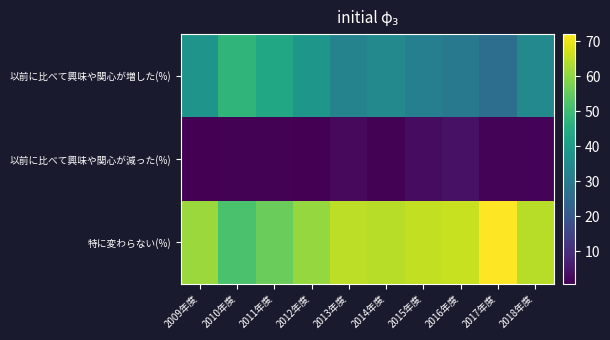

Between 2018年度 and 2012年度, which is larger?

2012年度